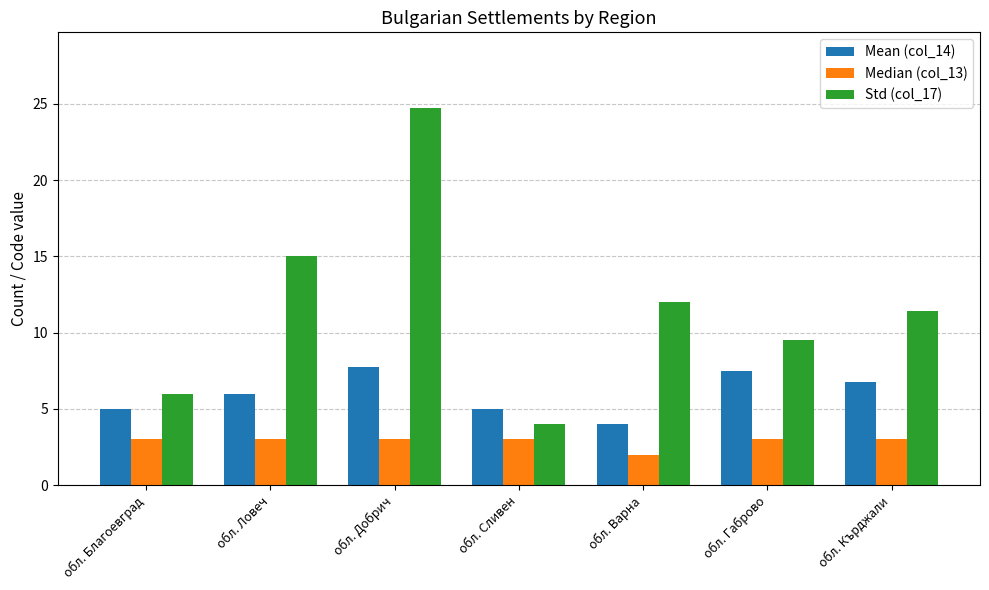

Rank the categories by Std (col_17) value from lowest to highest.

обл. Сливен, обл. Благоевград, обл. Габрово, обл. Кърджали, обл. Варна, обл. Ловеч, обл. Добрич